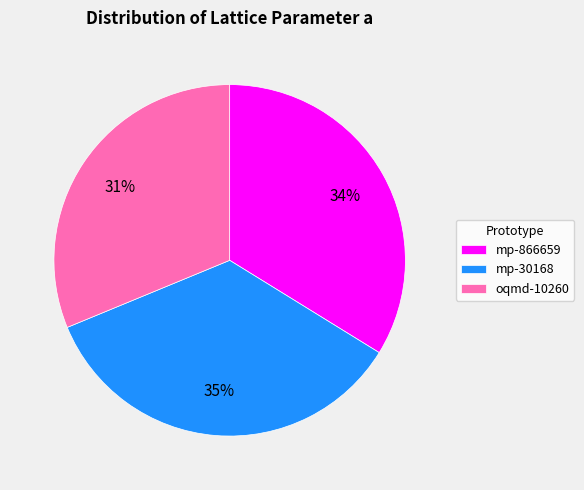

To the nearest percent, what percentage of the pie is oqmd-10260?

31%